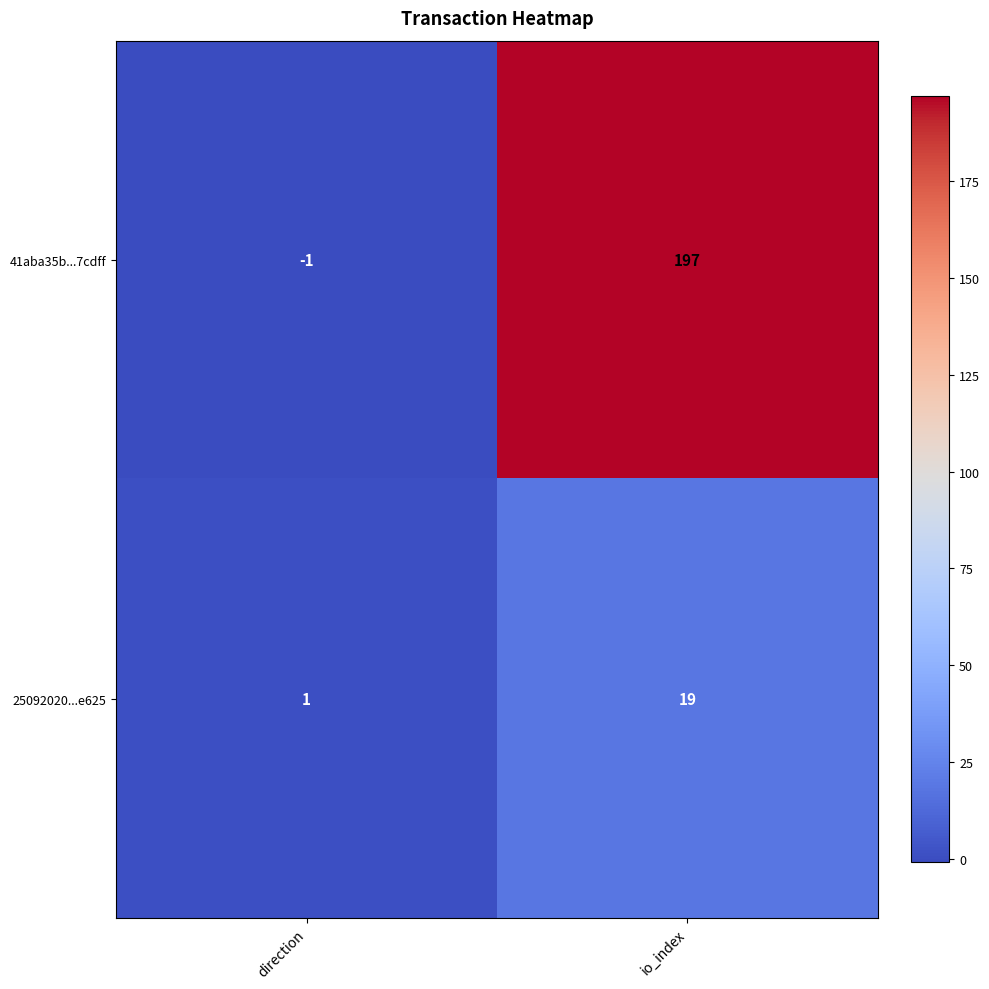

The value of 41aba35b...7cdff at io_index is 130. True or false?

False